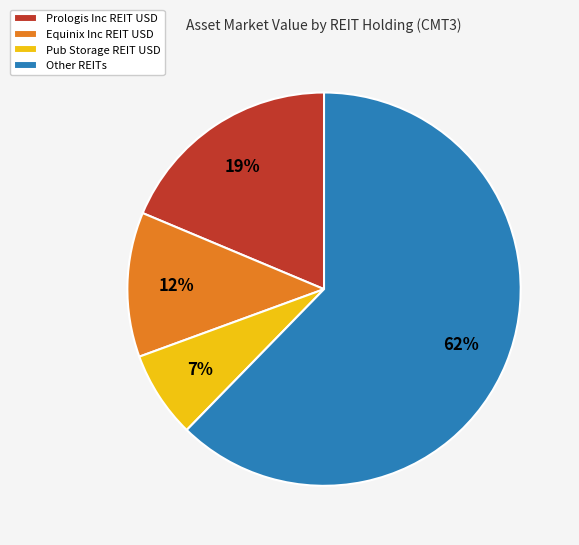

The Prologis Inc REIT USD slice represents 19% of the pie. True or false?

True